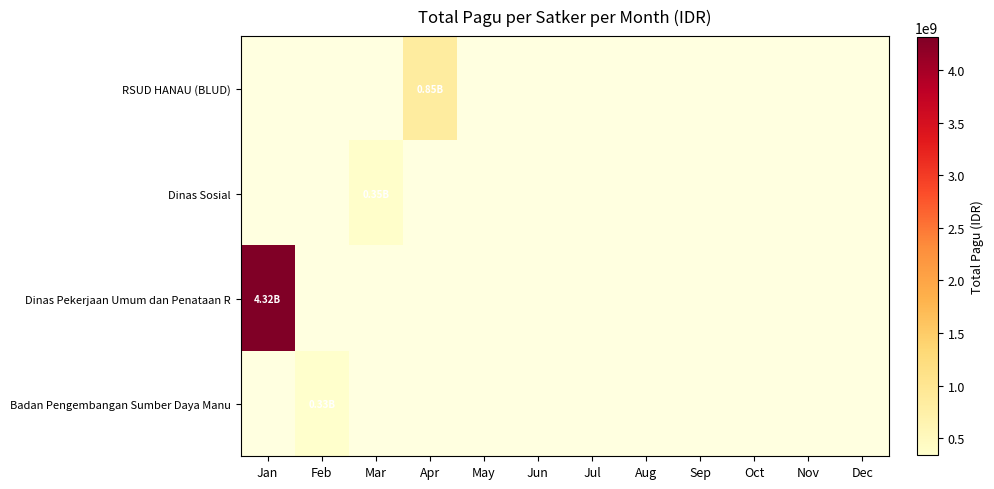

Reading left to right, extract all data points from this chart.

RSUD HANAU (BLUD): Jan=0	Feb=0	Mar=0	Apr=846300000	May=0	Jun=0	Jul=0	Aug=0	Sep=0	Oct=0	Nov=0	Dec=0
Dinas Sosial: Jan=0	Feb=0	Mar=354878000	Apr=0	May=0	Jun=0	Jul=0	Aug=0	Sep=0	Oct=0	Nov=0	Dec=0
Dinas Pekerjaan Umum dan Penataan R: Jan=4318570000	Feb=0	Mar=0	Apr=0	May=0	Jun=0	Jul=0	Aug=0	Sep=0	Oct=0	Nov=0	Dec=0
Badan Pengembangan Sumber Daya Manu: Jan=0	Feb=334444531	Mar=0	Apr=0	May=0	Jun=0	Jul=0	Aug=0	Sep=0	Oct=0	Nov=0	Dec=0